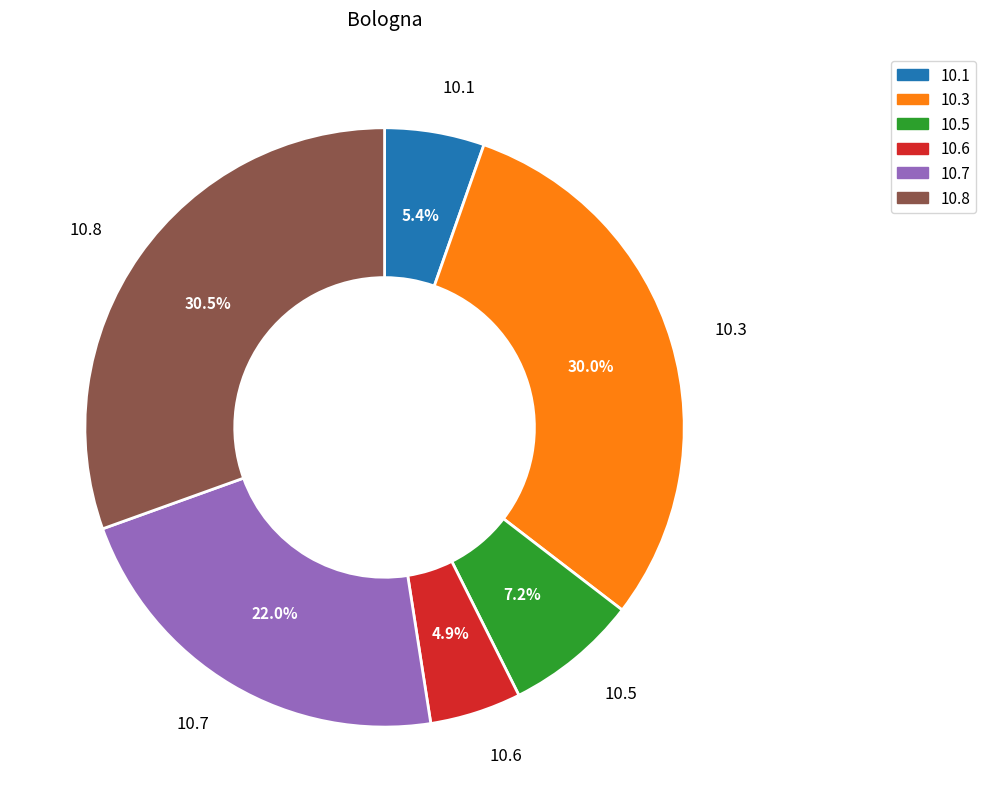

Count the number of slices in the pie.

6